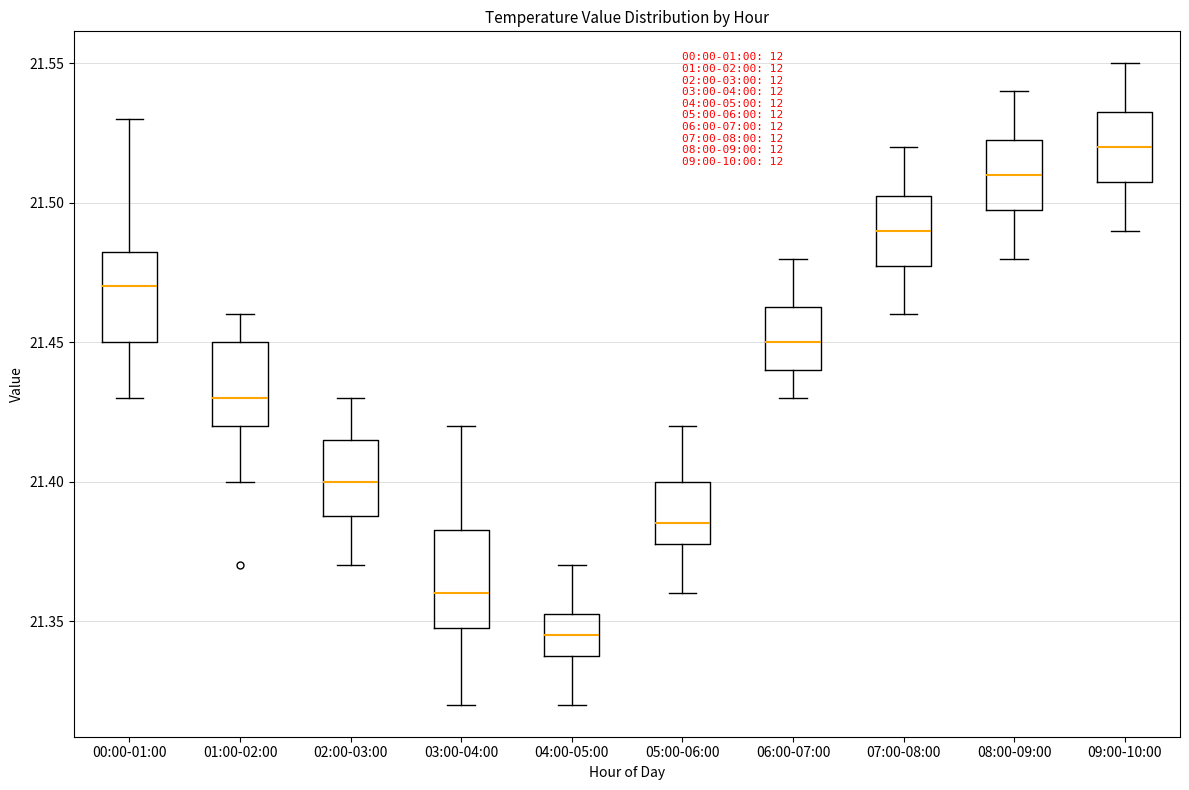

Reading left to right, transcribe this box plot: for each box, give where its median line is, the range the box spans, and where its two whiskers end, as read against the y-axis. The values are not printed on the chart, so give them approximately, as read against the axis.

00:00-01:00: median 21.470, box 21.450 to 21.485, whiskers 21.430 to 21.530
01:00-02:00: median 21.430, box 21.420 to 21.450, whiskers 21.400 to 21.460
02:00-03:00: median 21.400, box 21.390 to 21.415, whiskers 21.370 to 21.430
03:00-04:00: median 21.360, box 21.350 to 21.385, whiskers 21.320 to 21.420
04:00-05:00: median 21.345, box 21.340 to 21.355, whiskers 21.320 to 21.370
05:00-06:00: median 21.385, box 21.380 to 21.400, whiskers 21.360 to 21.420
06:00-07:00: median 21.450, box 21.440 to 21.465, whiskers 21.430 to 21.480
07:00-08:00: median 21.490, box 21.480 to 21.505, whiskers 21.460 to 21.520
08:00-09:00: median 21.510, box 21.500 to 21.525, whiskers 21.480 to 21.540
09:00-10:00: median 21.520, box 21.510 to 21.535, whiskers 21.490 to 21.550